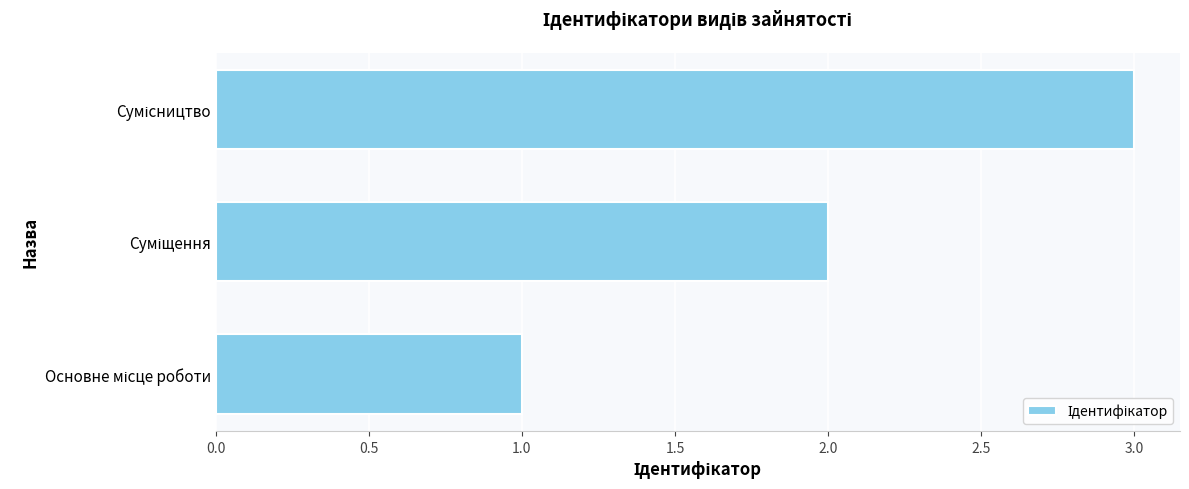

What is the greatest value displayed?

3